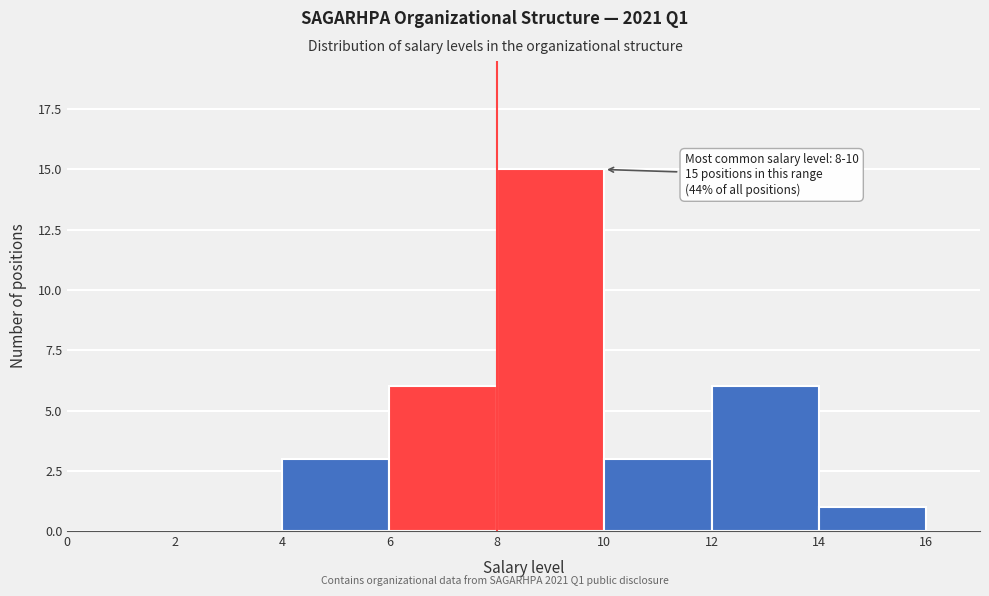

Which range on the x-axis has the tallest bar?

8 to 10